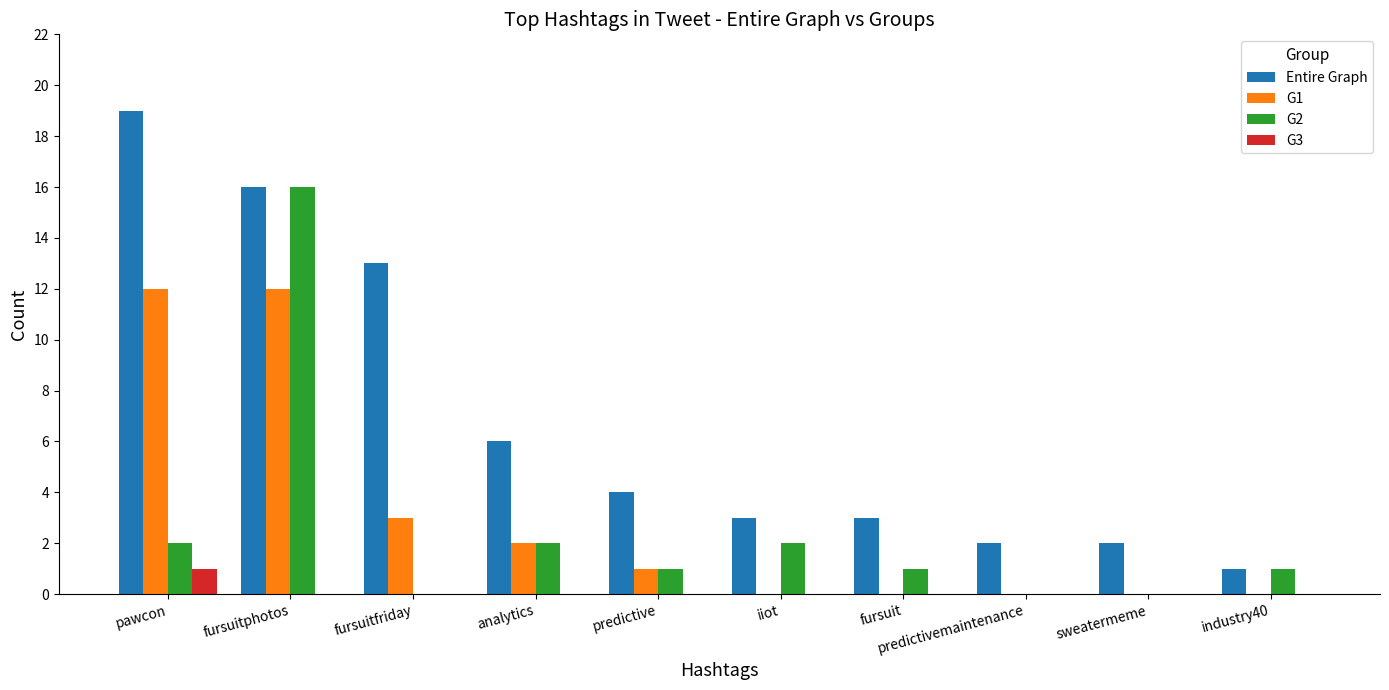

Count the number of categories in the chart.

10